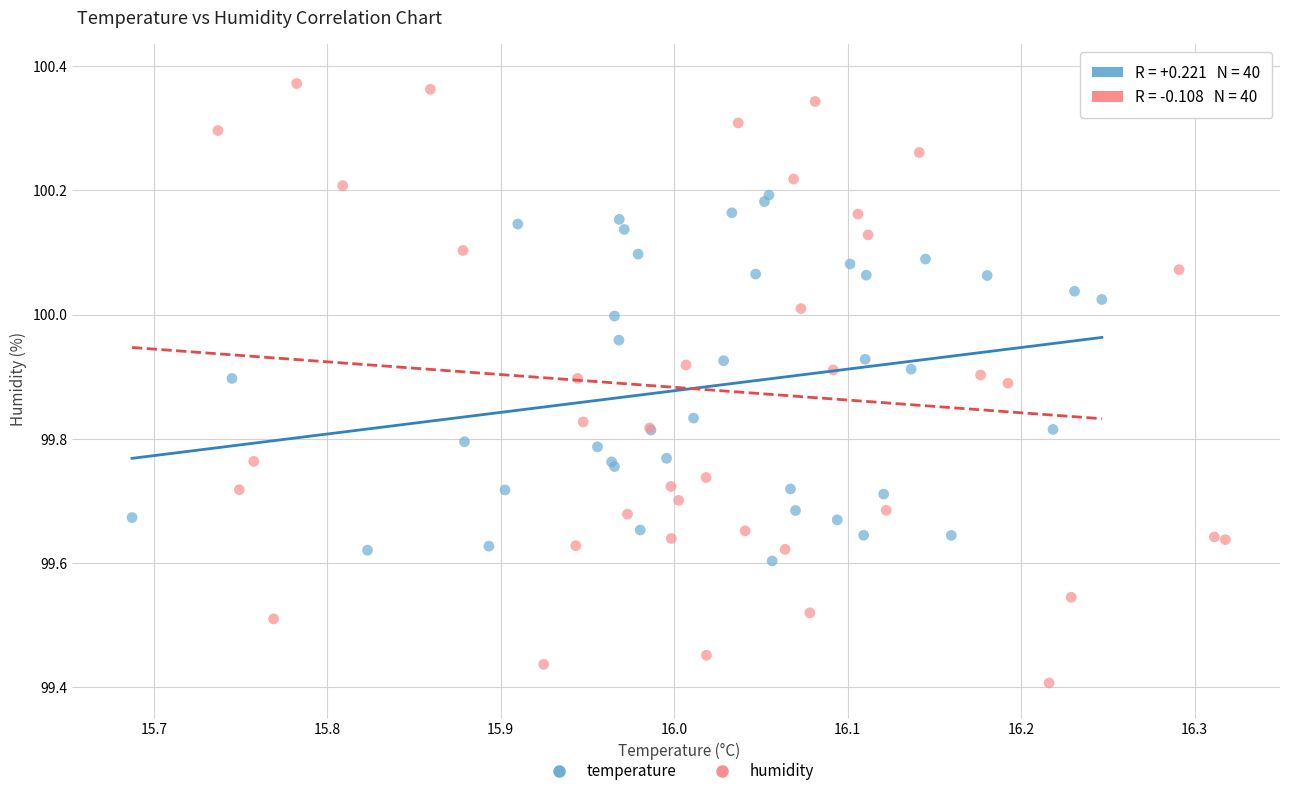

Which series contains the lowest Y value?

humidity